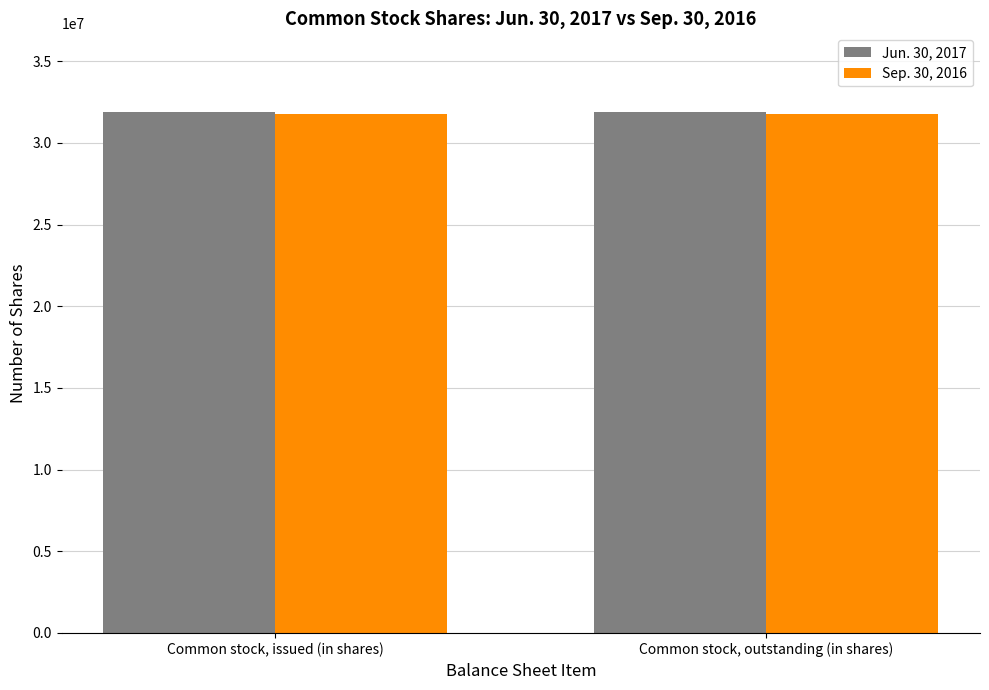

What is the sum of all Jun. 30, 2017 values?

63850206